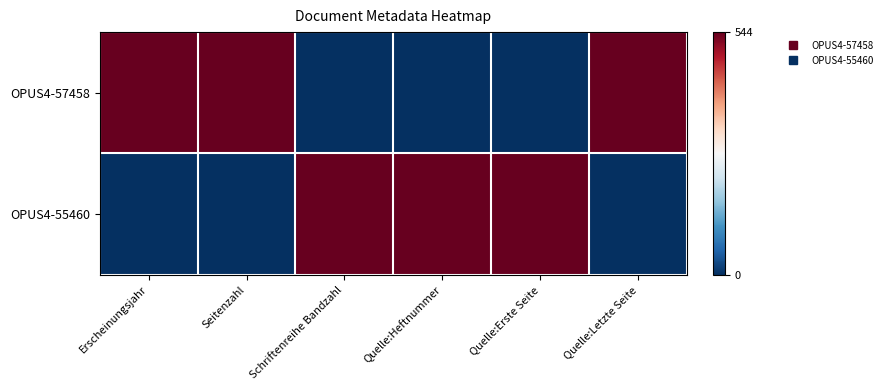

At Schriftenreihe Bandzahl, list the series in order from smallest to largest.

OPUS4-57458, OPUS4-55460